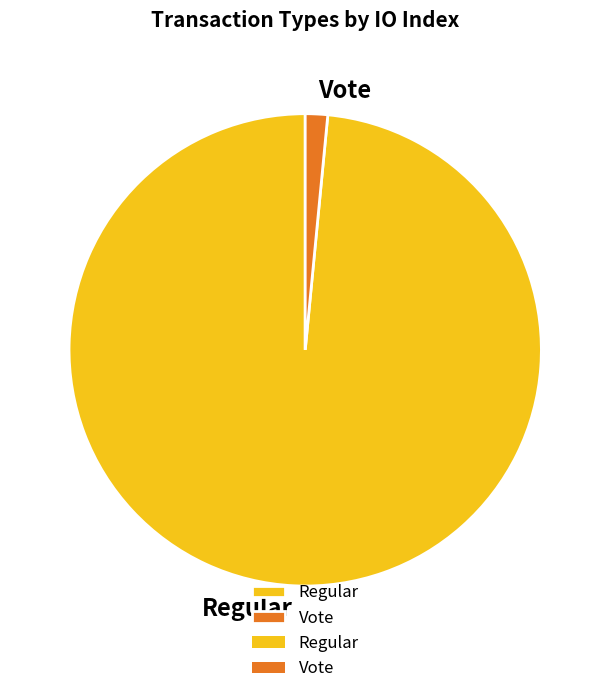

Is the sum of Regular and Vote greater than half?

Yes